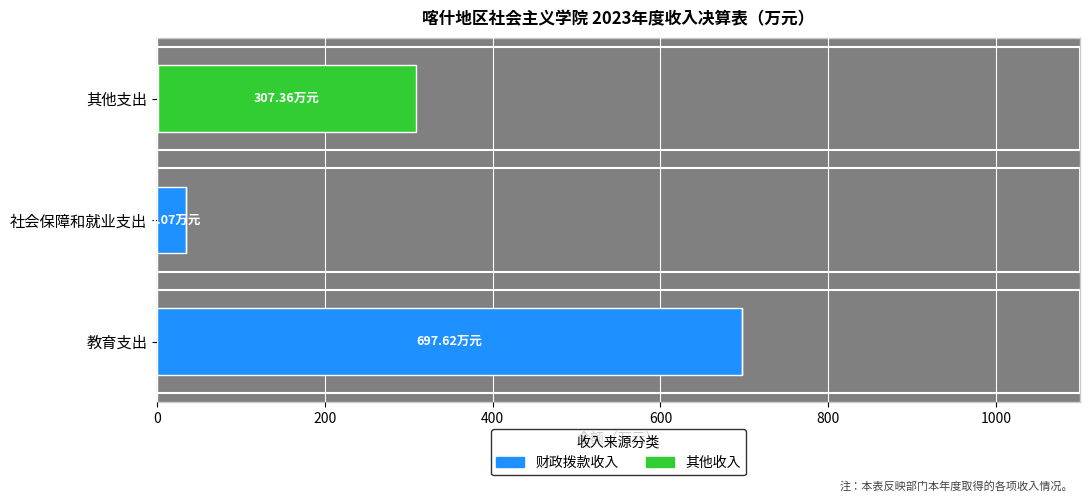

How many values in the 其他收入 series exceed 0?

1